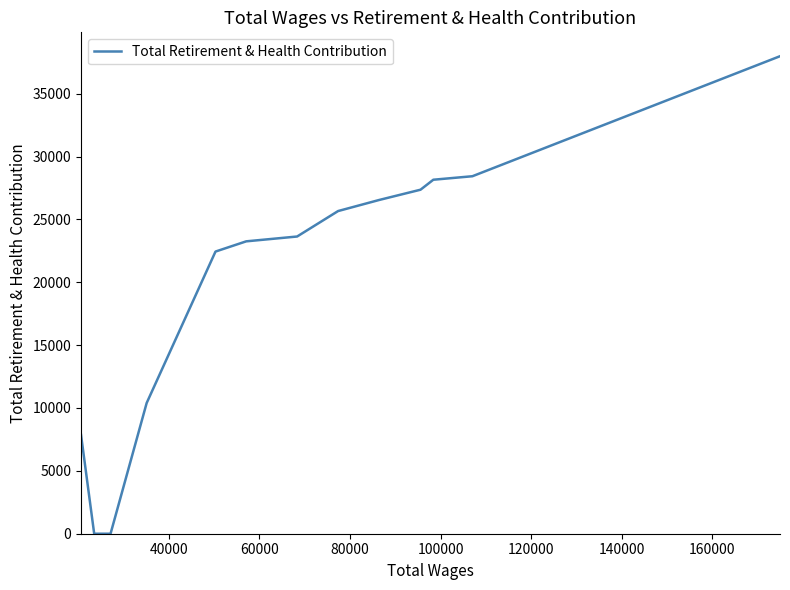

True or false: the data shows 42840 at 80000.

False